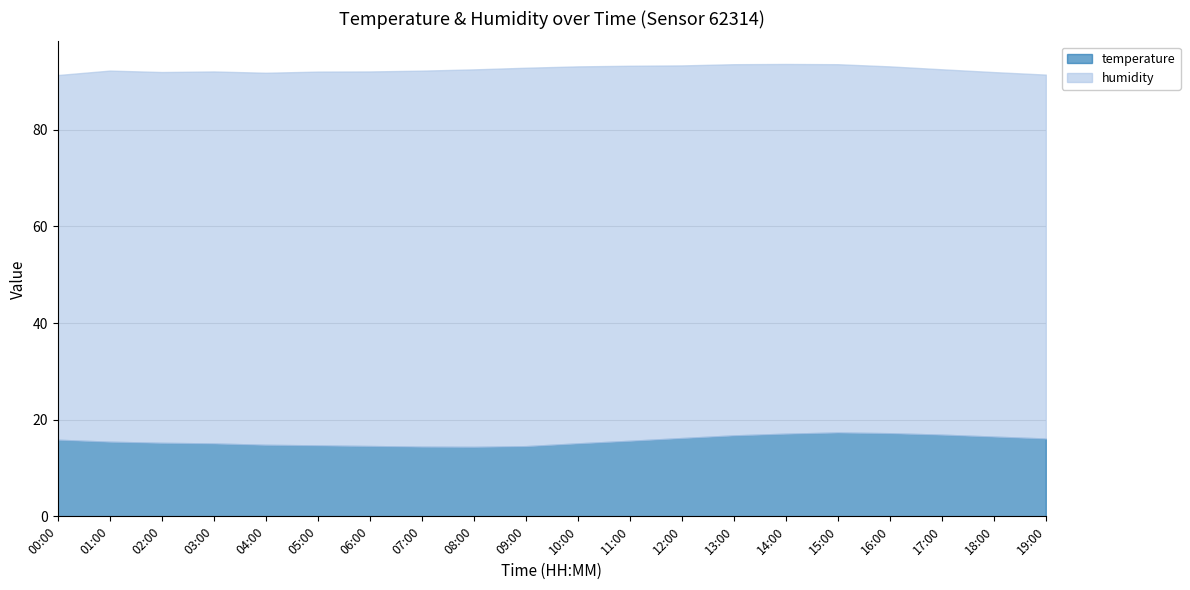

Which series has the largest total across all categories?

humidity